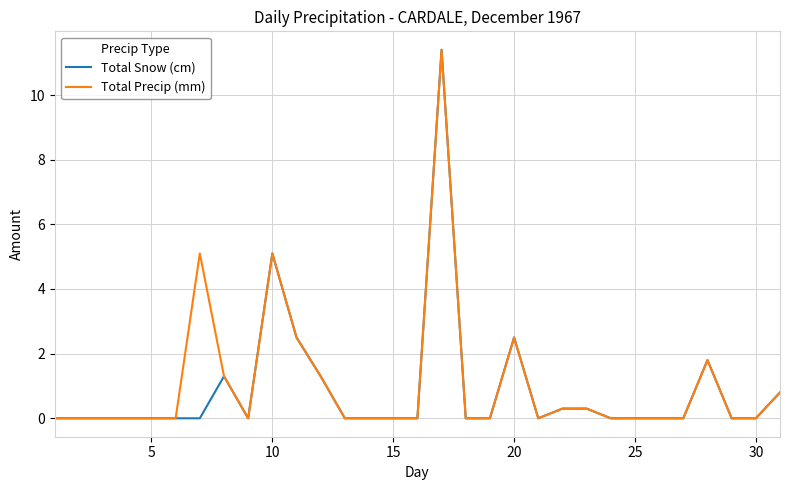

What is the highest value of the Total Precip (mm) series?

11.4